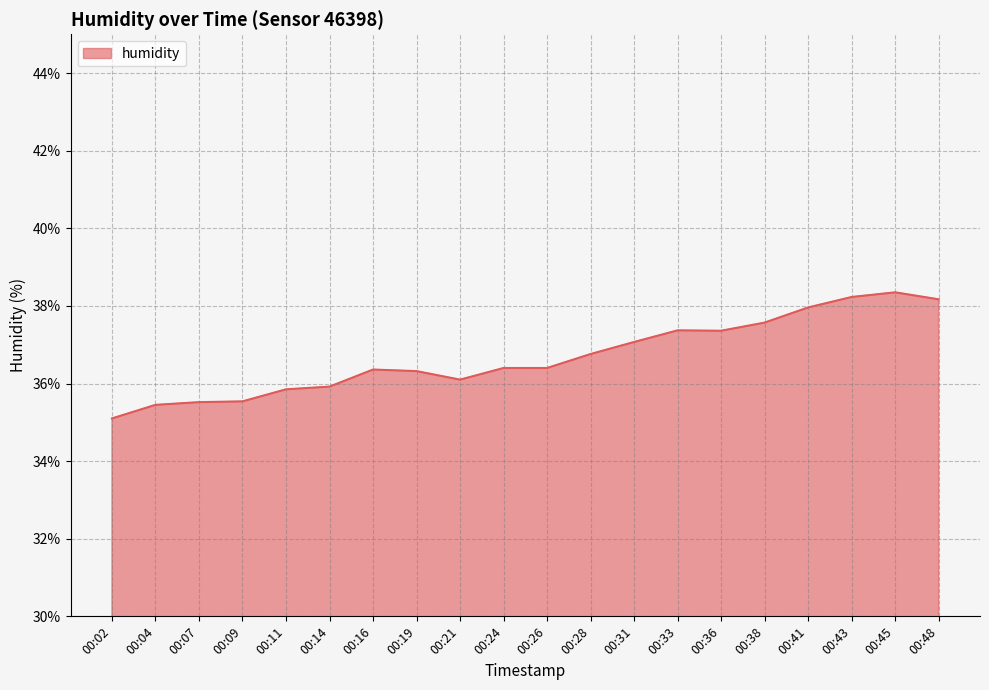

Approximately how many times larger is the value at 00:02 compared to 00:28?

1.0